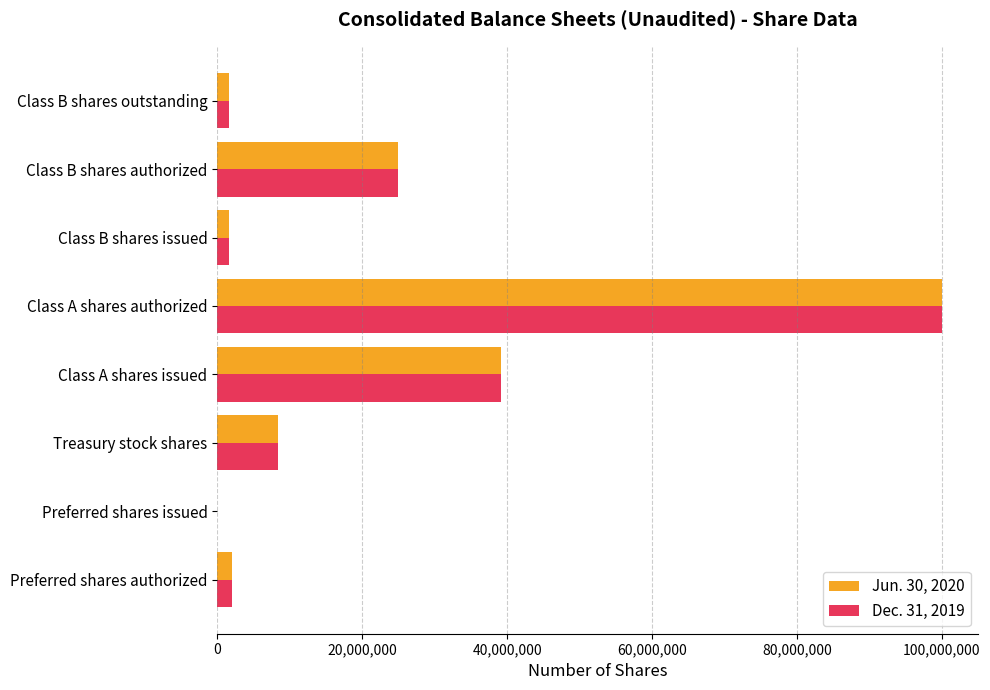

Is it true that Jun. 30, 2020 equals 25835728 at Class A shares issued?

False